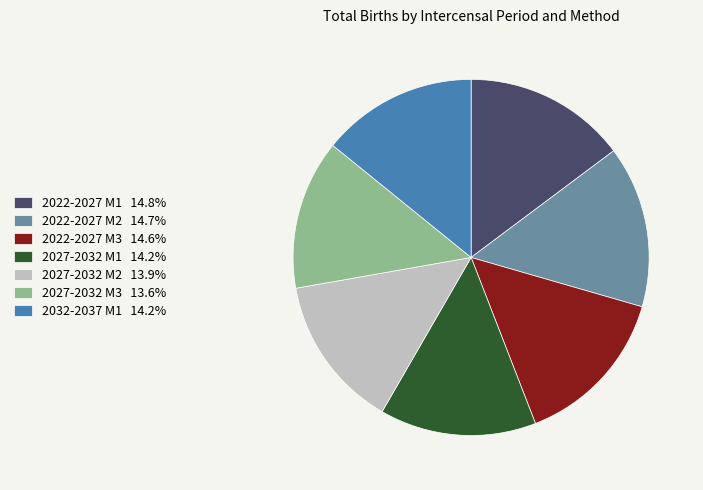

What is the ratio of the value at 2022-2027 M3 to the value at 2027-2032 M2?

1.1